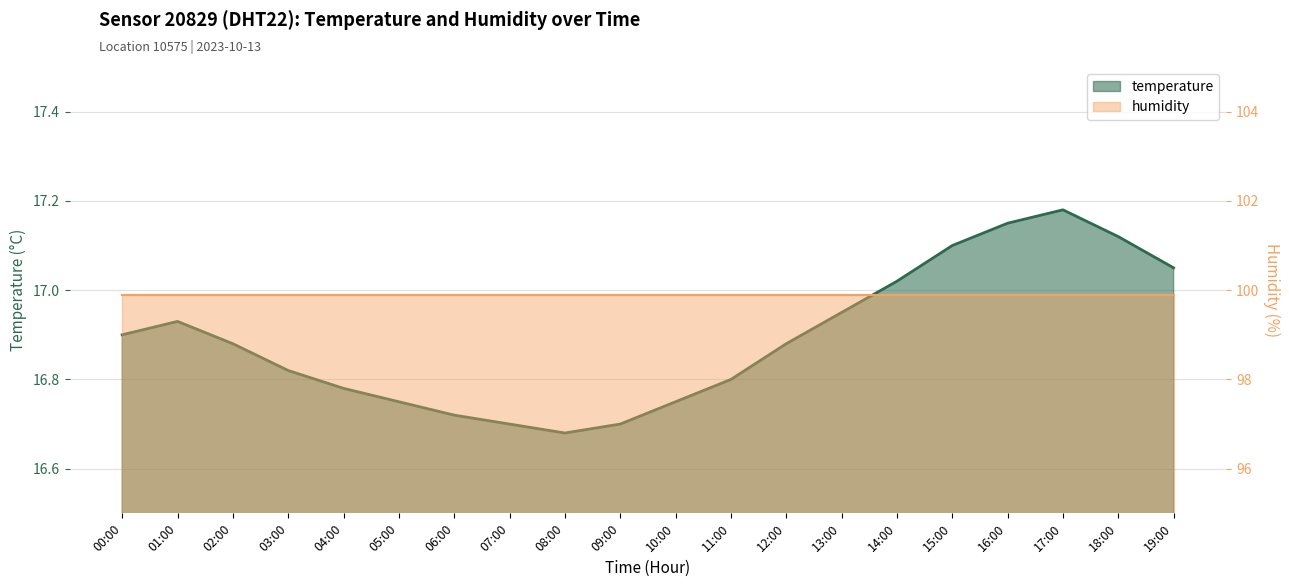

Which has a higher value, 14:00 or 08:00?

14:00